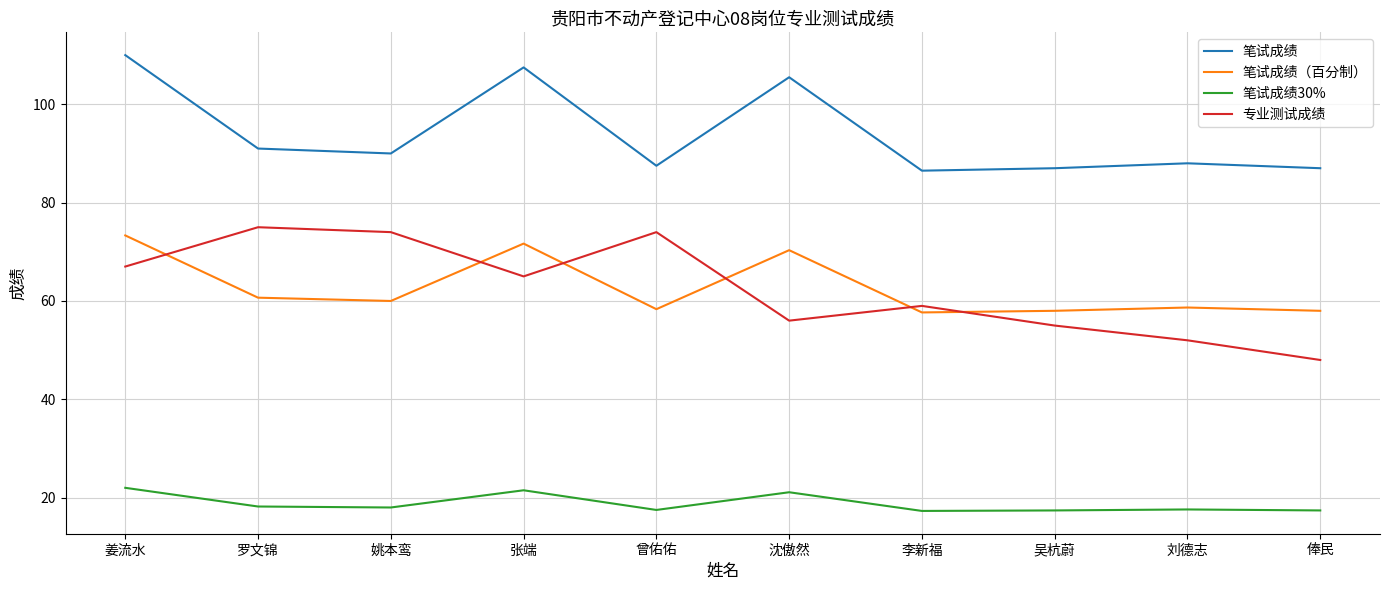

Where do 笔试成绩（百分制） and 专业测试成绩 first cross each other?

姜流水 and 罗文锦